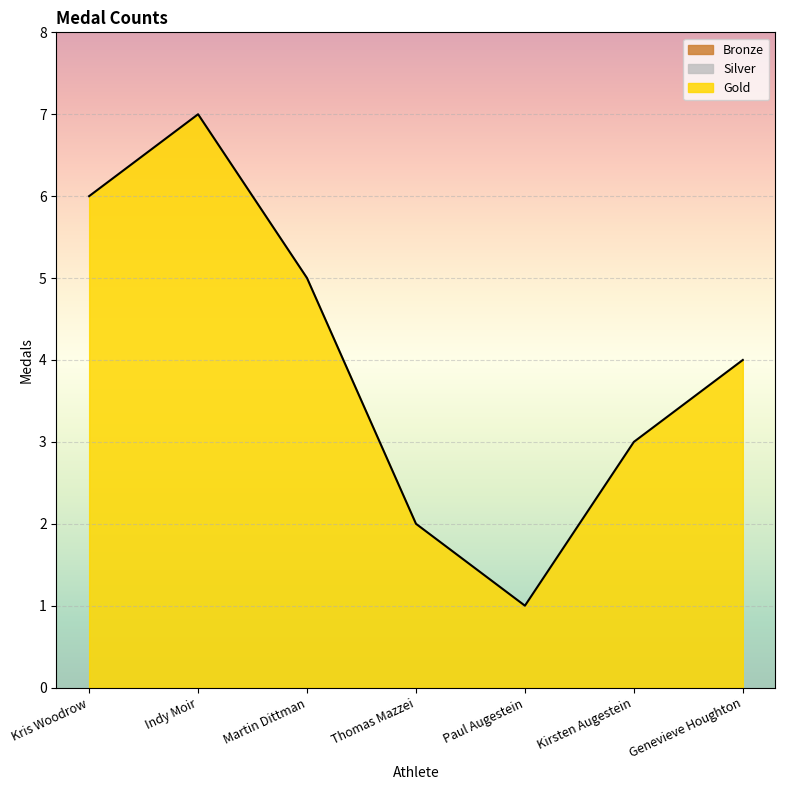

Which series has the largest range (max minus min)?

Gold